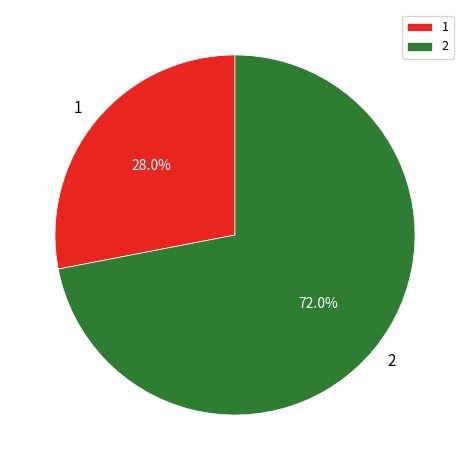

Is the sum of 1 and 2 greater than half?

Yes